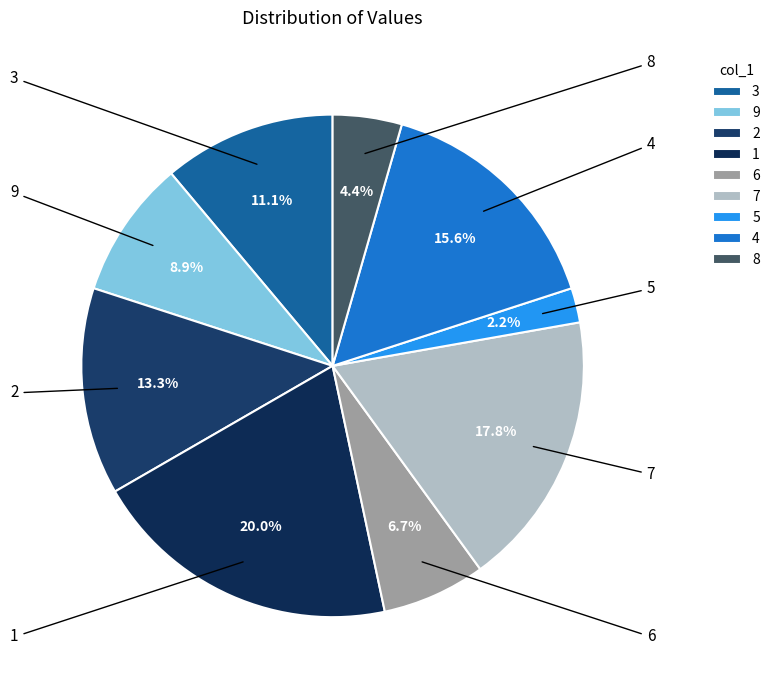

To the nearest percent, what percentage of the pie is 1?

20%